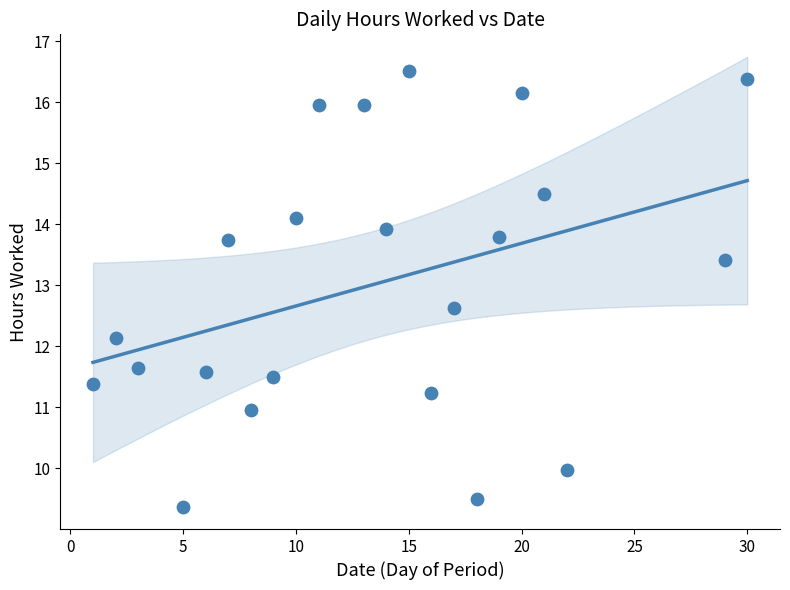

What is the range of X values (max minus min)?

29.0